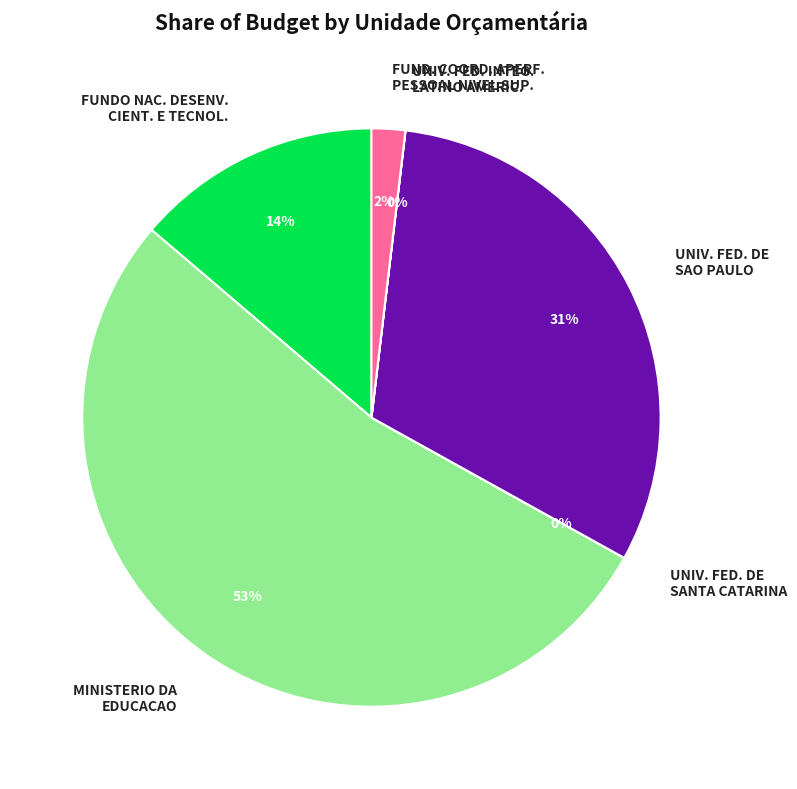

Do FUNDO NAC. DESENV. CIENT. E TECNOL. and MINISTERIO DA EDUCACAO together represent more than half of the pie?

Yes